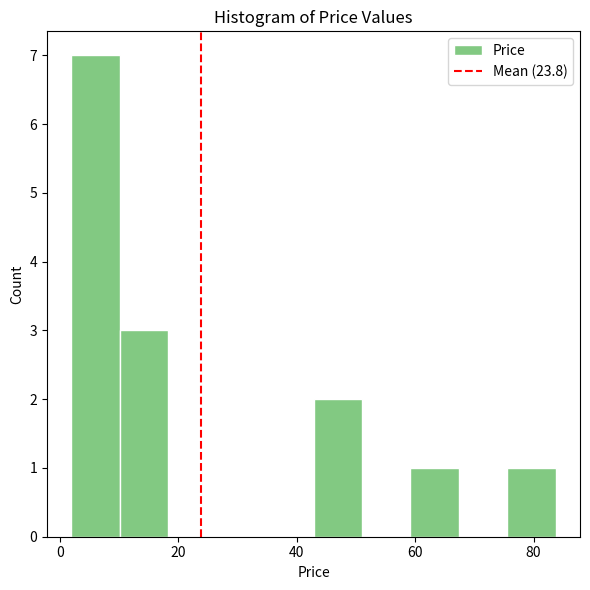

How tall is the bar that spans 42 to 52 on the x-axis? Neither the bar edges nor the heights are printed on the chart, so give them approximately, as read against the axes.

2